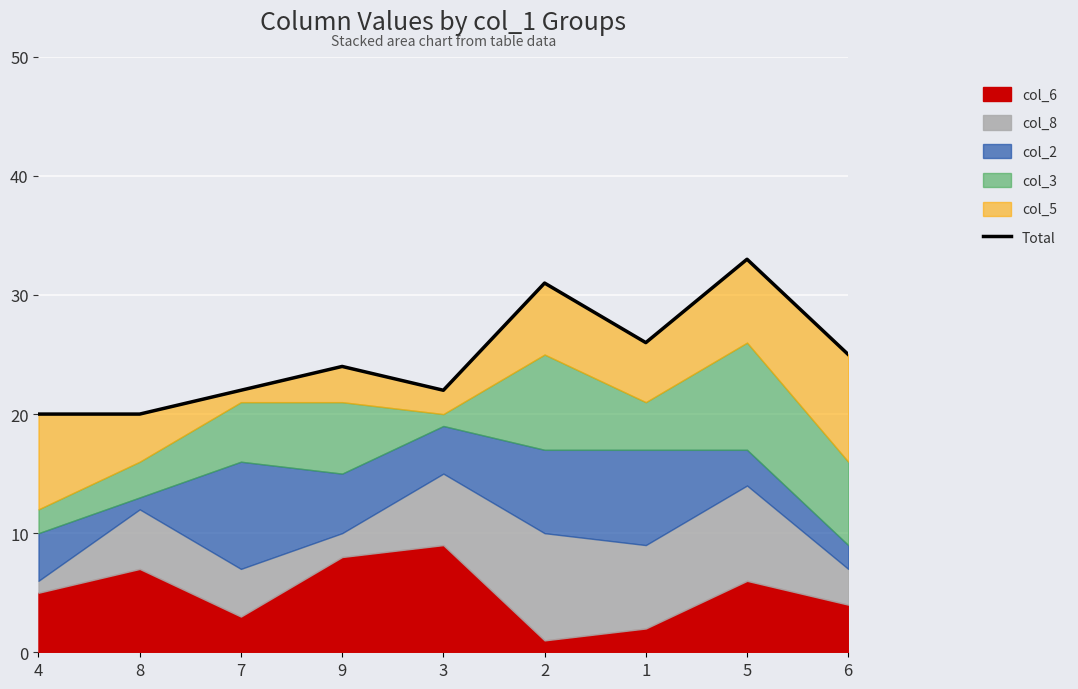

What is the average value?

25